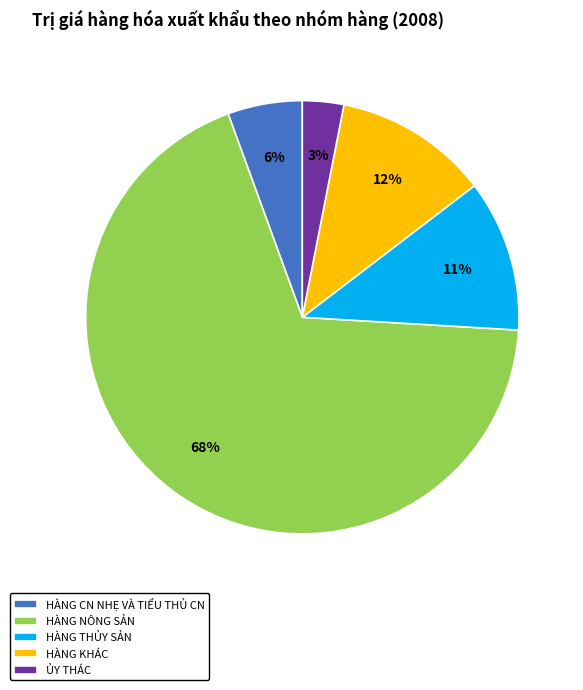

What is the majority slice?

HÀNG NÔNG SẢN